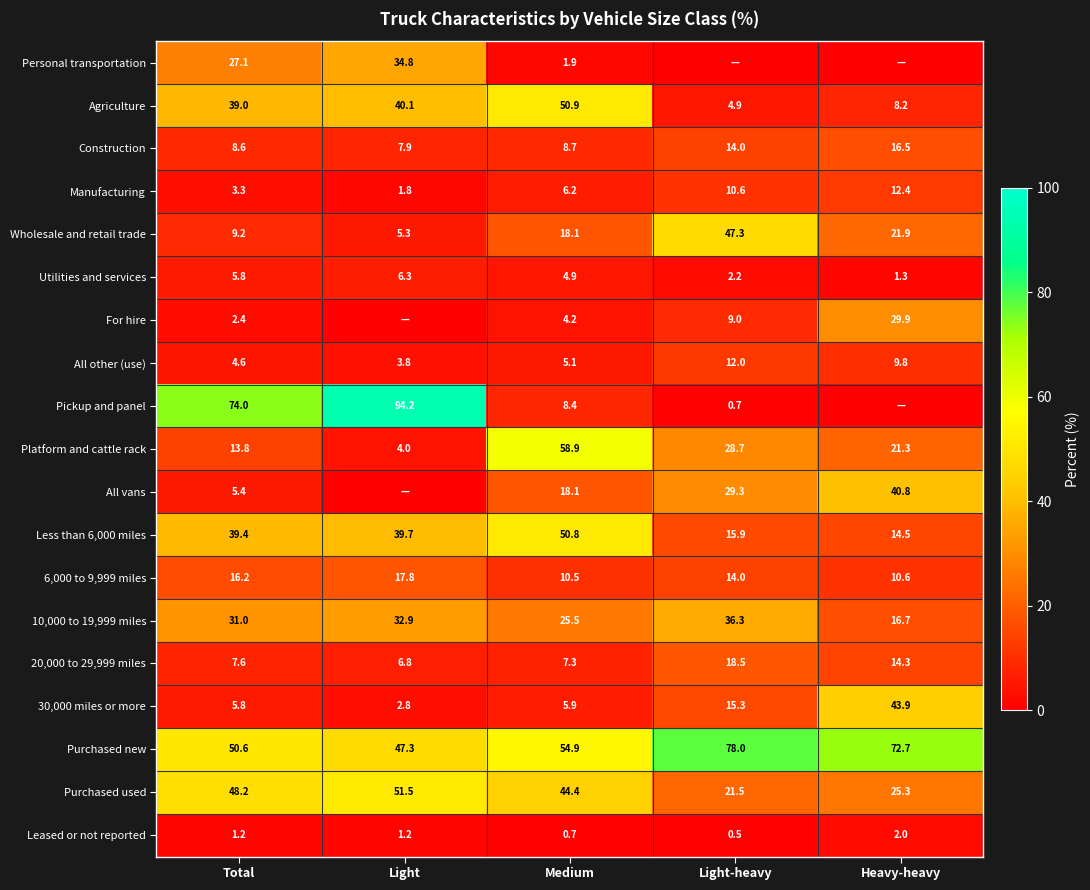

Where does the Utilities and services series first go above 4?

Total